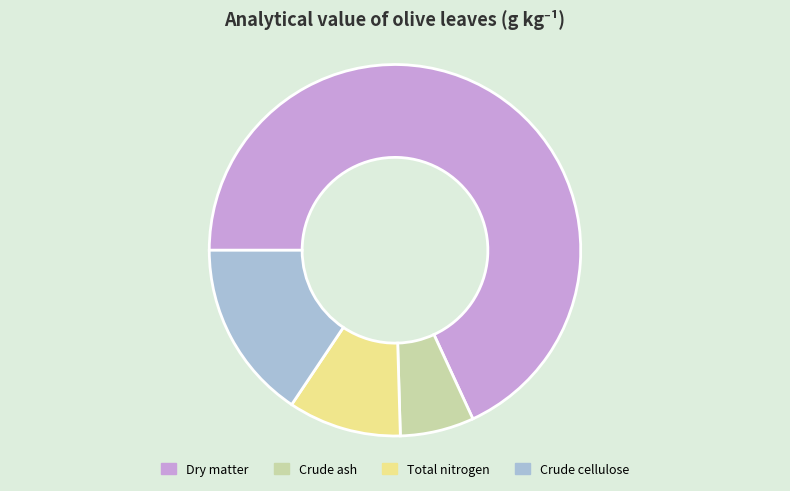

Between Total nitrogen and Crude ash, which is larger?

Total nitrogen